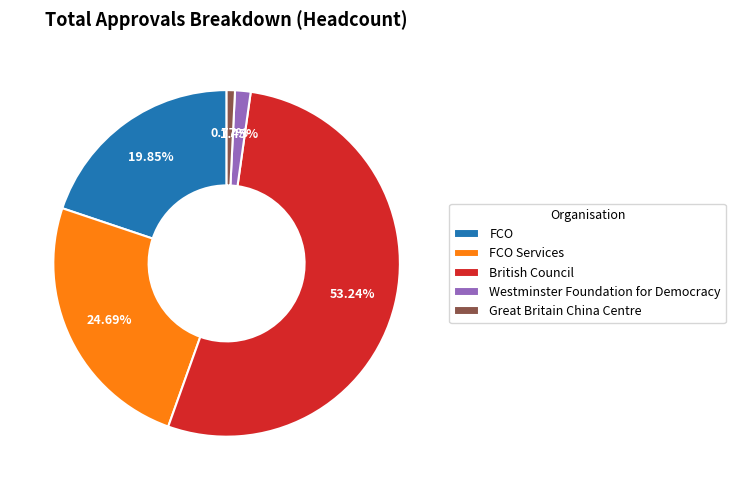

How much of the chart is everything except British Council?

46.8%